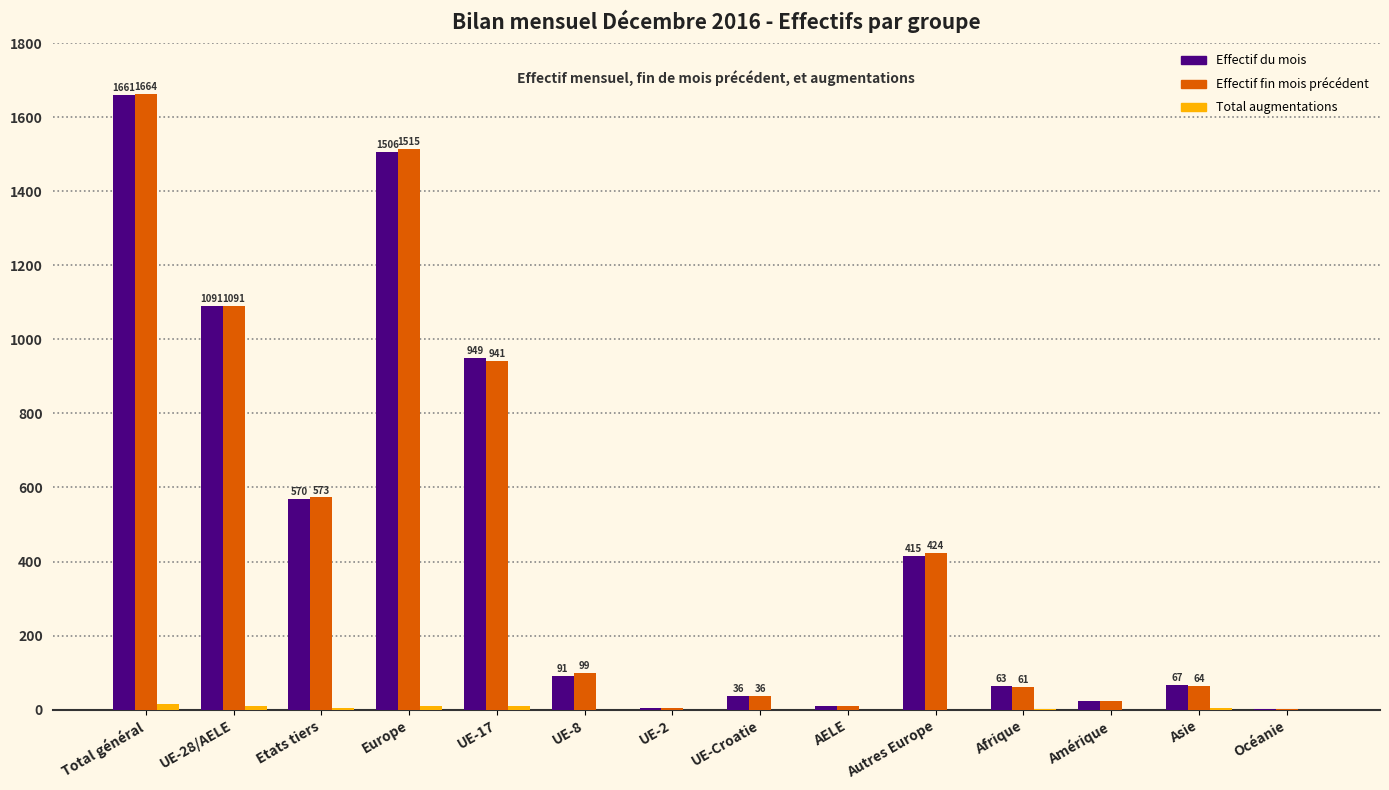

Between Total général and Autres Europe, which series saw the biggest shift?

Effectif du mois